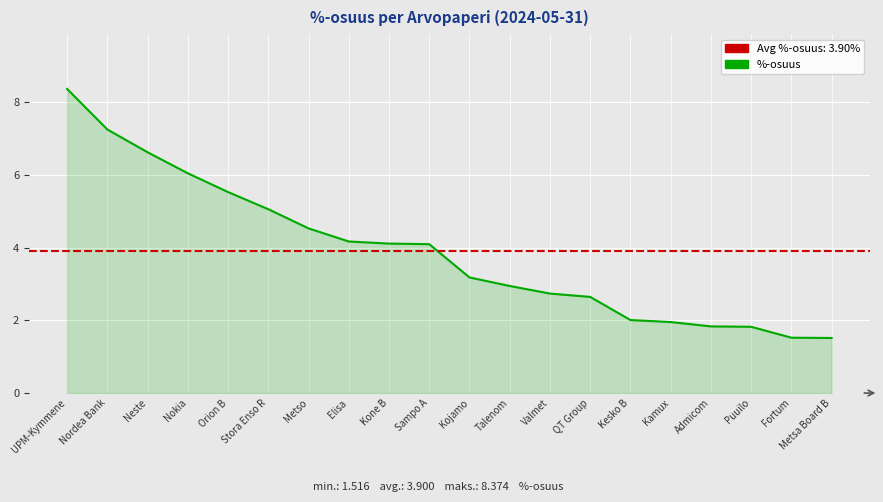

What is the change in value from Nordea Bank to Metsa Board B?

-5.7